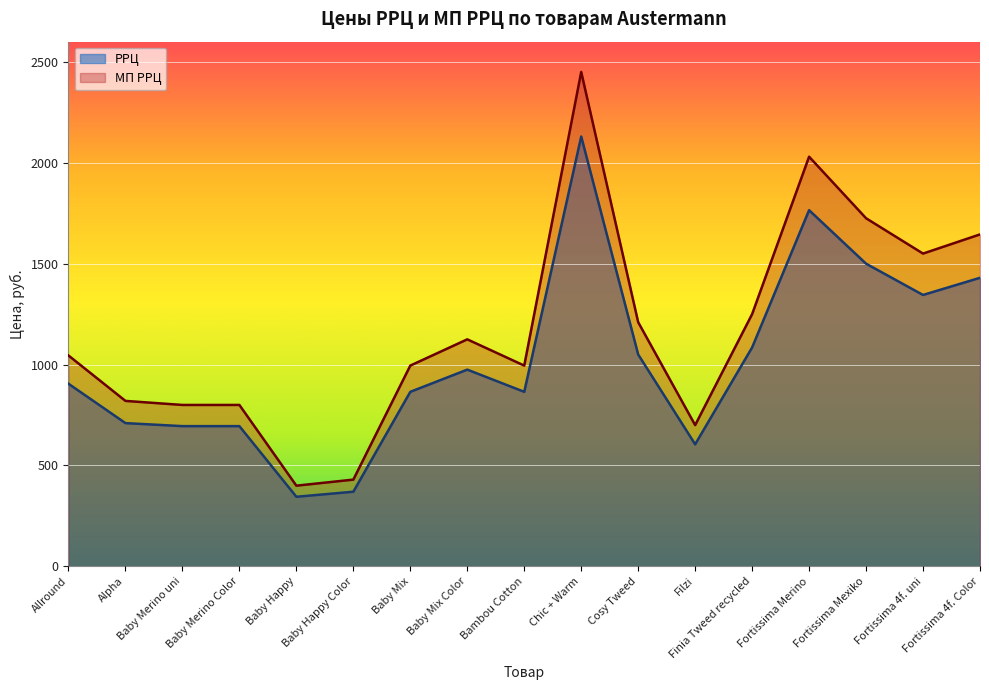

Is it true that МП РРЦ equals 995 at Bambou Cotton?

True